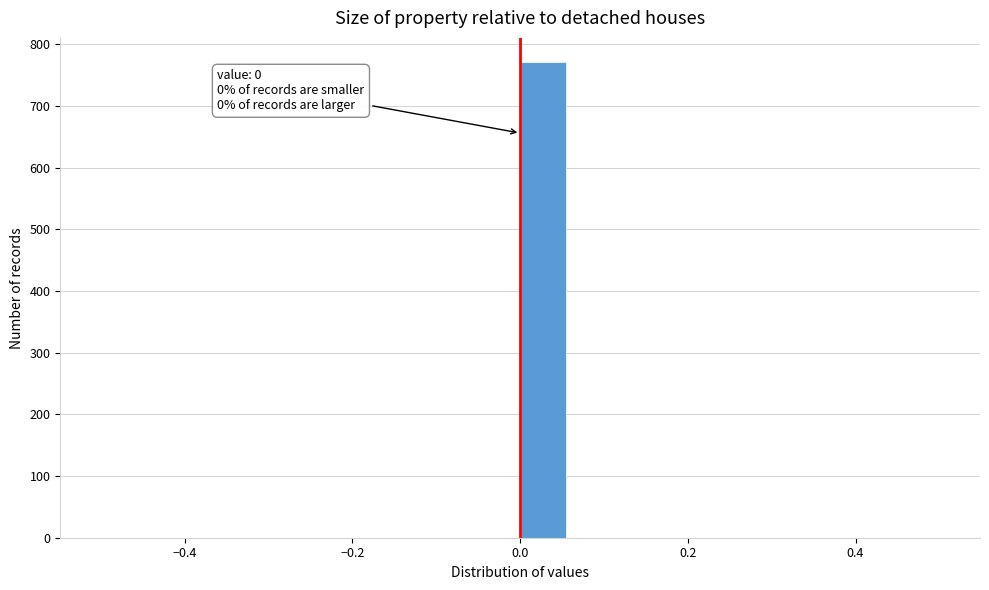

Around what value on the x-axis is the tallest bar? Give the approximate position of its centre, as read against the axis.

0.02